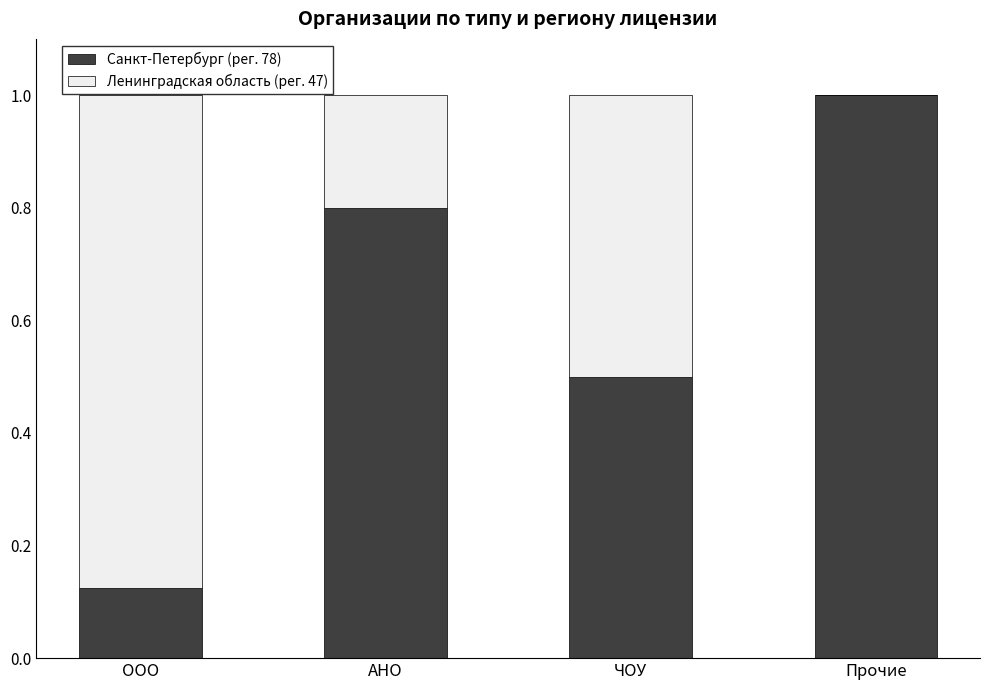

What is the total value across all series at Прочие?

1.0